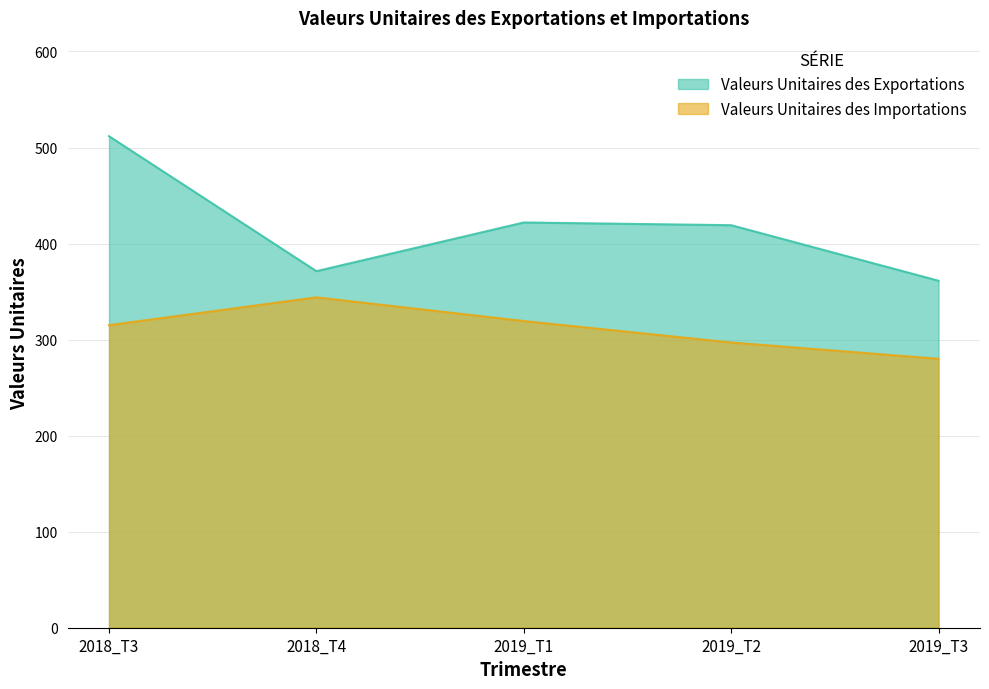

At which category is the sum across all series the highest?

2018_T3